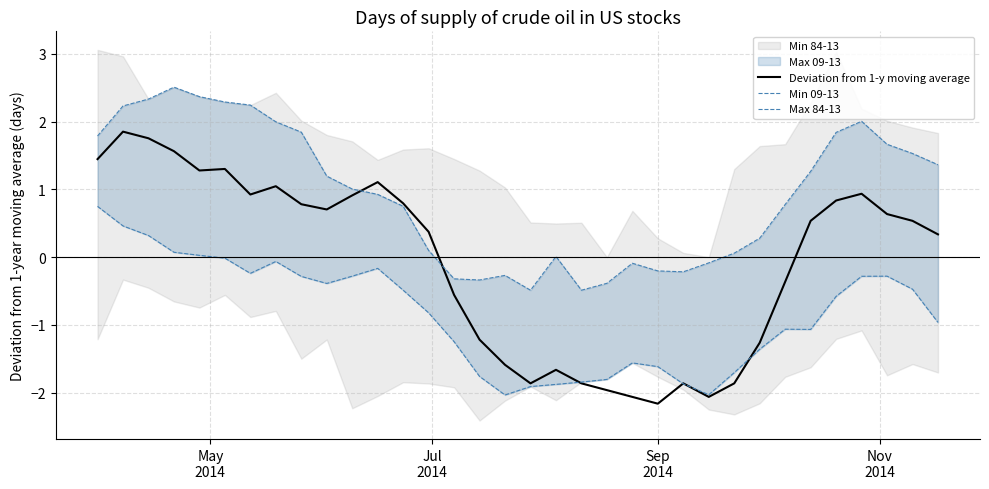

How many values in the Deviation from 1-y moving average series are below 0?

14